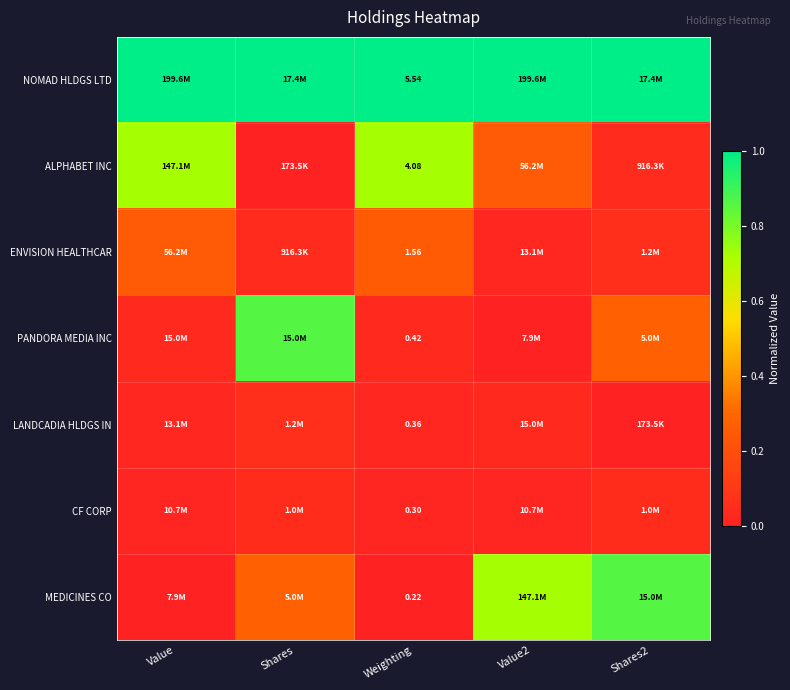

At Weighting, list the series in order from largest to smallest.

NOMAD HLDGS LTD, ALPHABET INC, ENVISION HEALTHCAR, PANDORA MEDIA INC, LANDCADIA HLDGS IN, CF CORP, MEDICINES CO